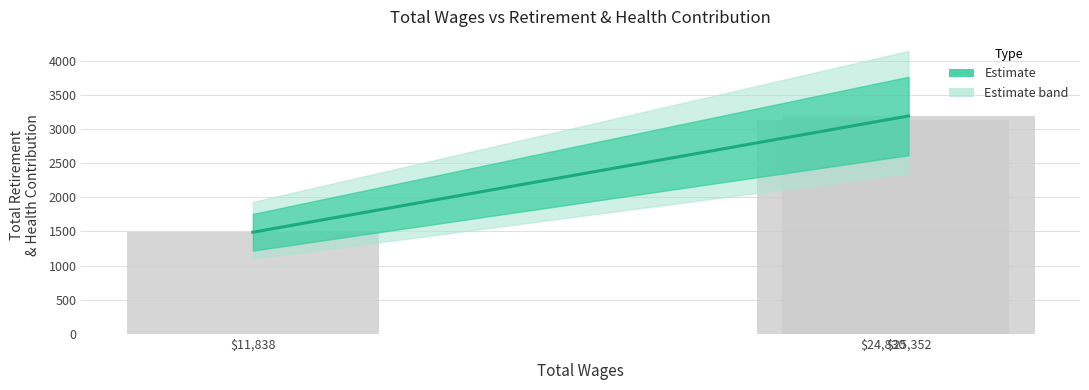

Count the number of categories in the chart.

3